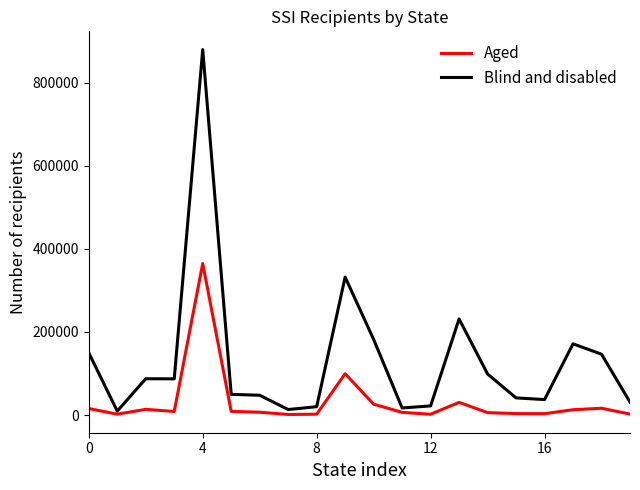

What is the maximum value for Aged?

364978